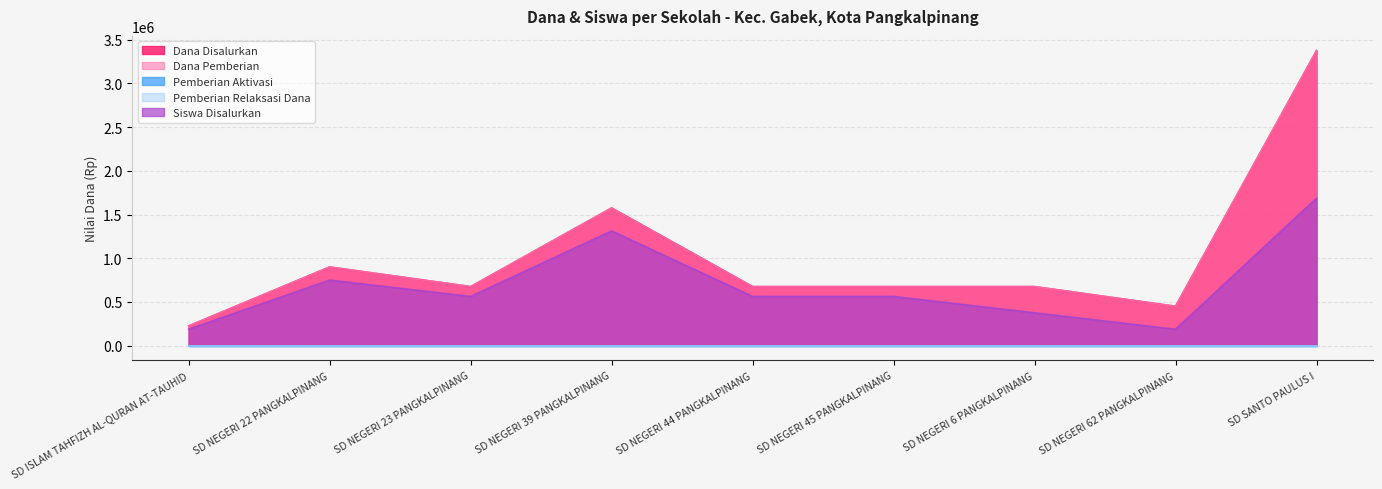

Rank the categories by Dana Disalurkan value from highest to lowest.

SD SANTO PAULUS I, SD NEGERI 39 PANGKALPINANG, SD NEGERI 22 PANGKALPINANG, SD NEGERI 23 PANGKALPINANG, SD NEGERI 44 PANGKALPINANG, SD NEGERI 45 PANGKALPINANG, SD NEGERI 6 PANGKALPINANG, SD NEGERI 62 PANGKALPINANG, SD ISLAM TAHFIZH AL-QURAN AT-TAUHID